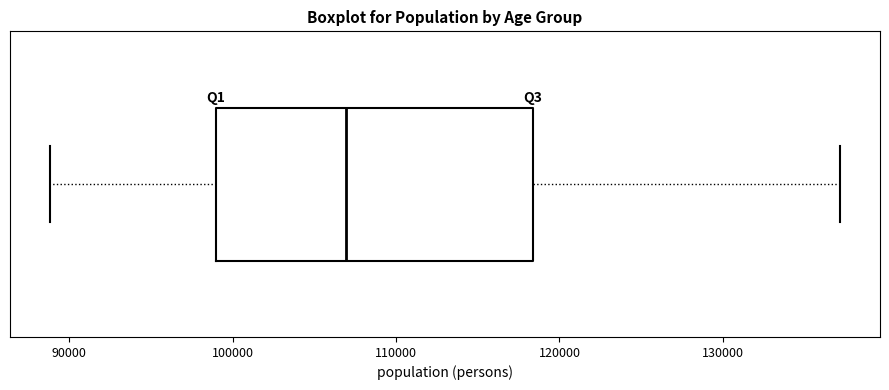

Read this box plot against the x-axis: the position of the median line, the range covered by the box, and the ends of both whiskers. The values are not printed on the chart, so give them approximately, as read against the axis.

median 107000, box 99000 to 118000, whiskers 89000 to 137000